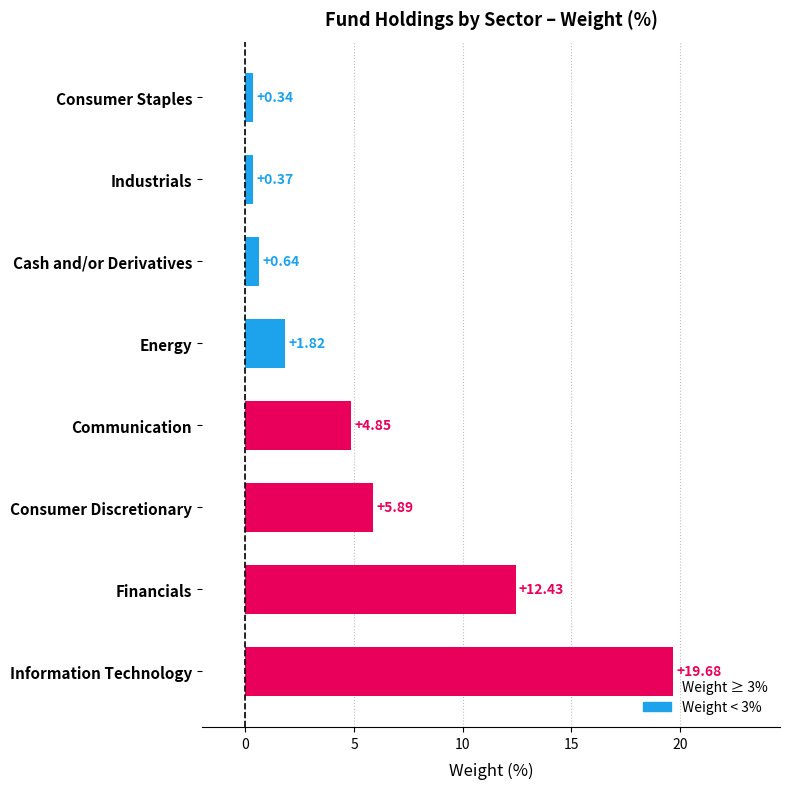

Between Communication and Cash and/or Derivatives, which is larger?

Communication